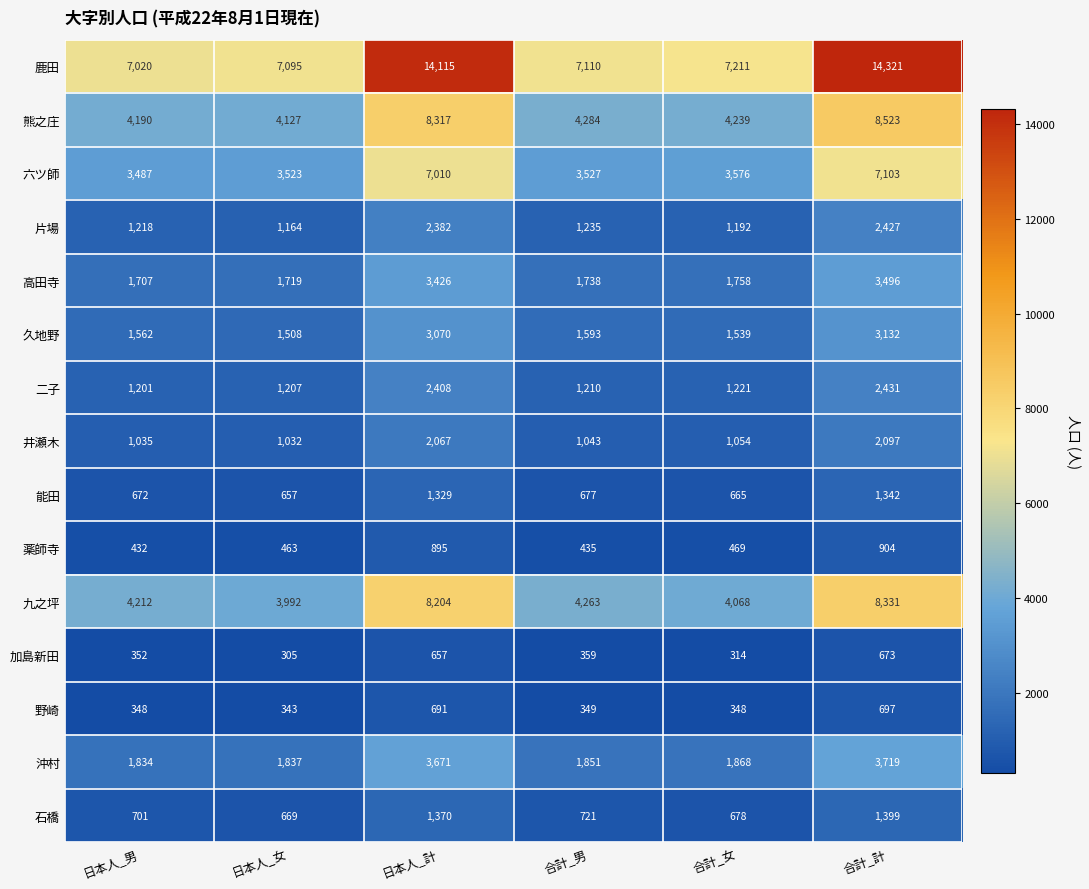

How many distinct data groups are displayed?

15